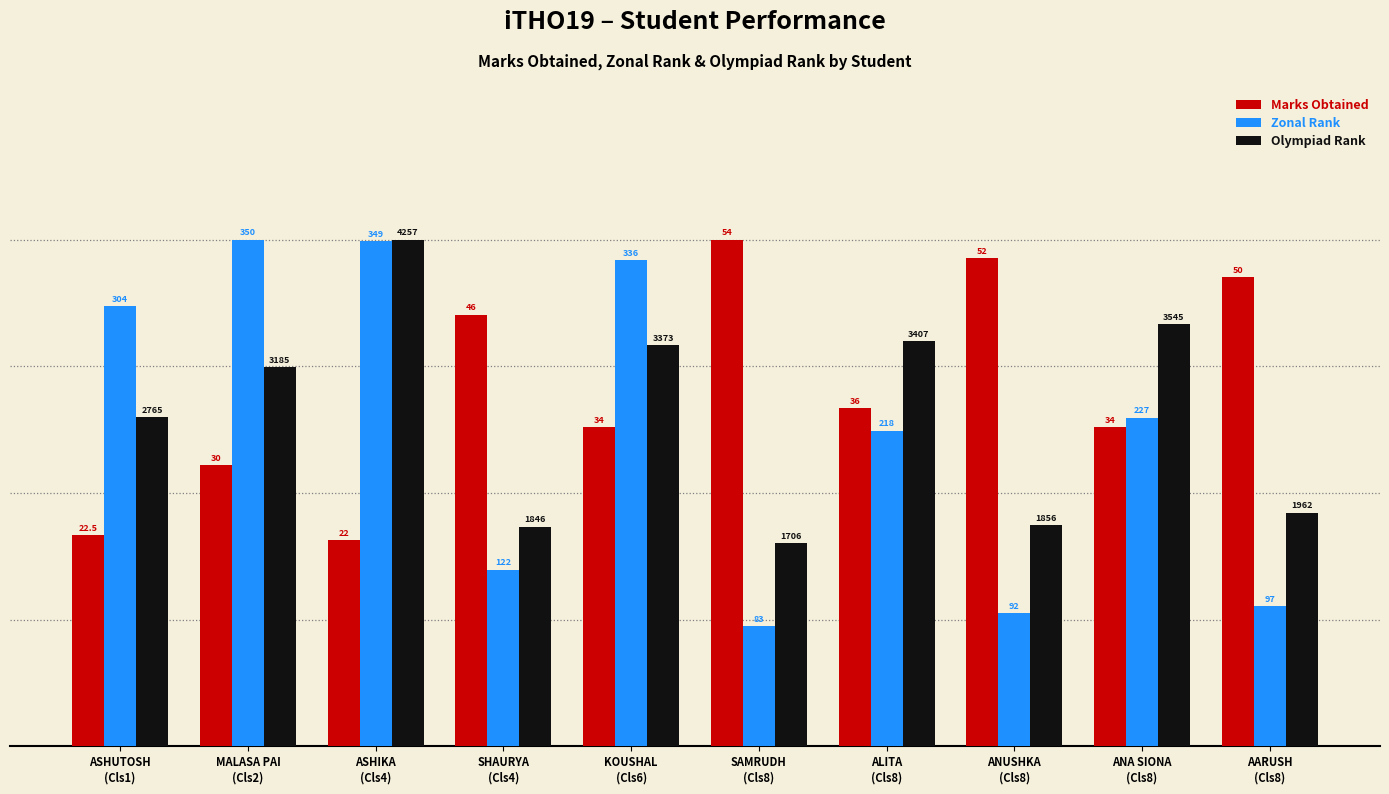

What is the difference between the highest and lowest values at ASHIKA
(Cls4)?

59.3